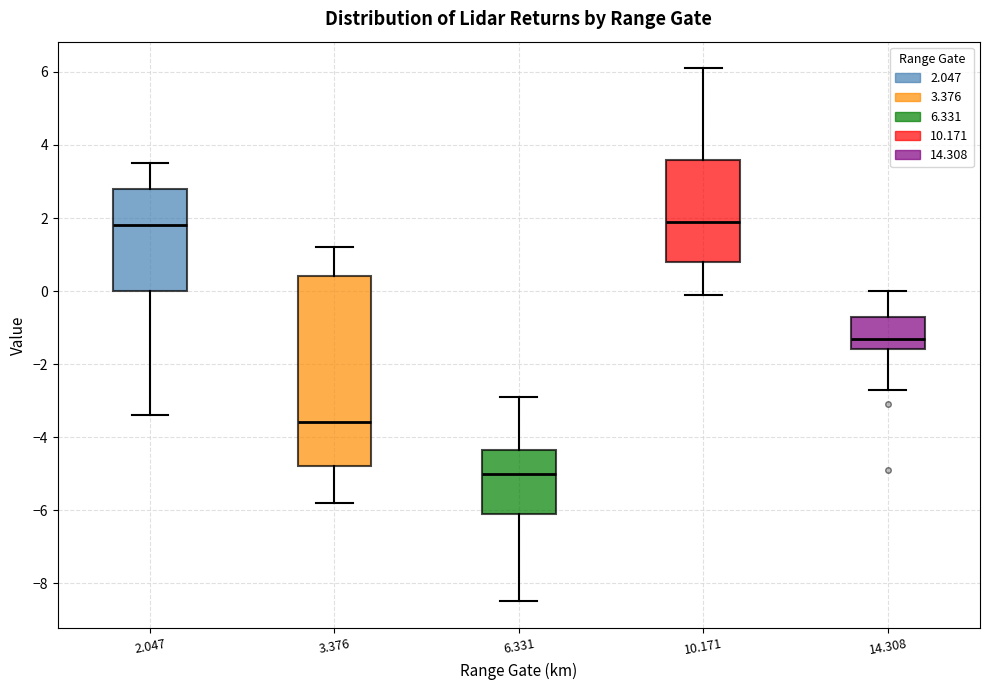

Which box is the tallest, from its lower edge to its upper edge?

3.376